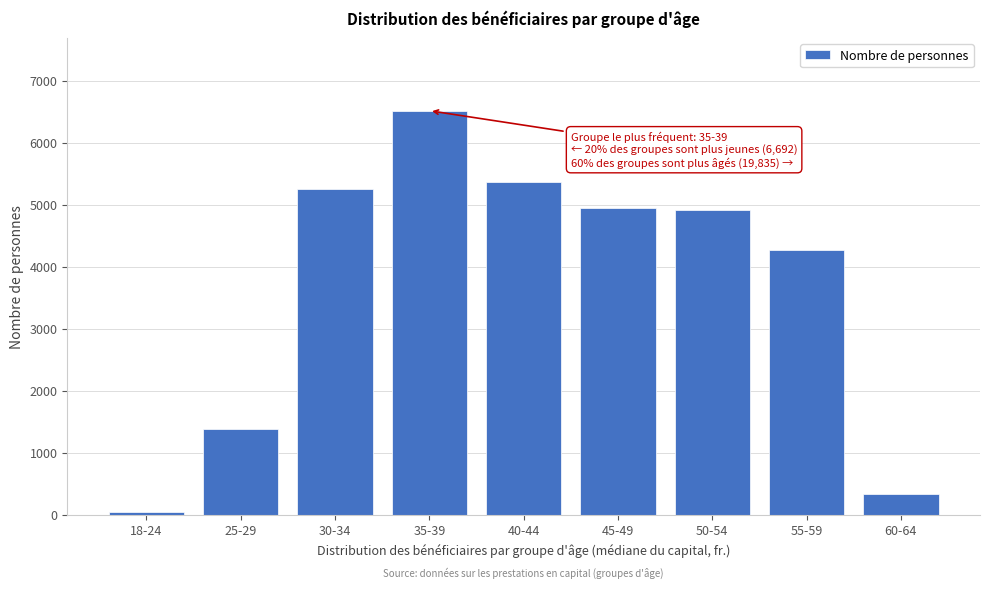

Reading left to right, what are all the values shown in this chart?

18-24=53	25-29=1391	30-34=5248	35-39=6516	40-44=5371	45-49=4947	50-54=4912	55-59=4267	60-64=338